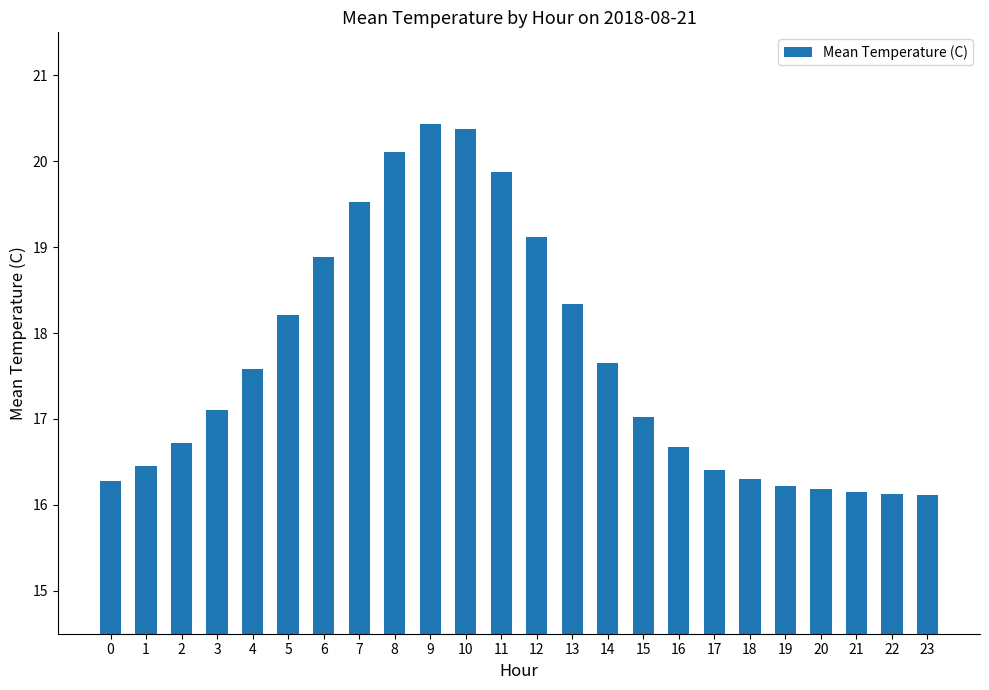

What is the minimum value shown in the chart?

16.1